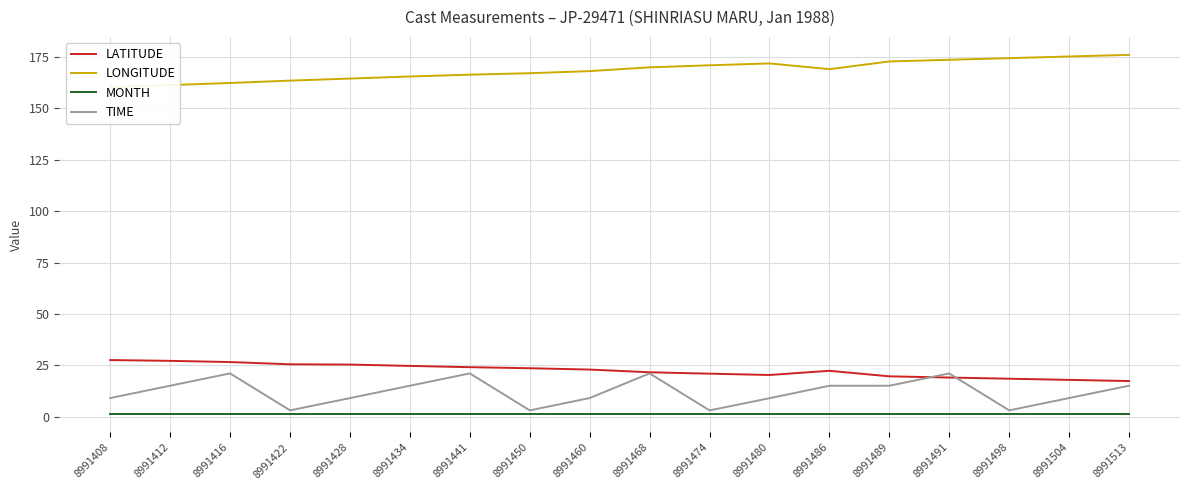

Is it true that LATITUDE equals 18.4 at 8991498?

True